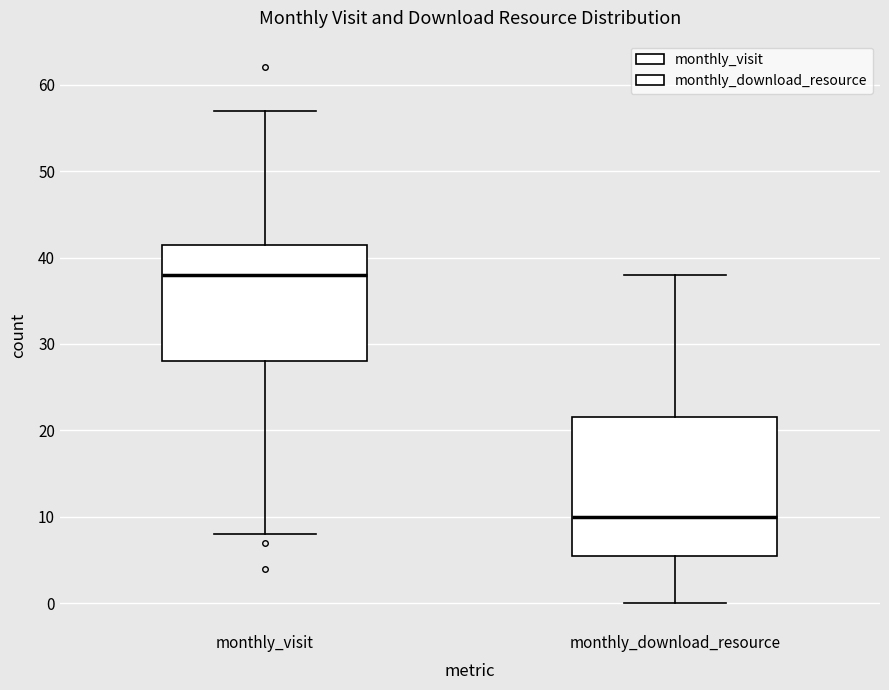

Where is the upper edge of the box for monthly_download_resource on the y-axis? The values are not printed on the chart, so give them approximately, as read against the axis.

22